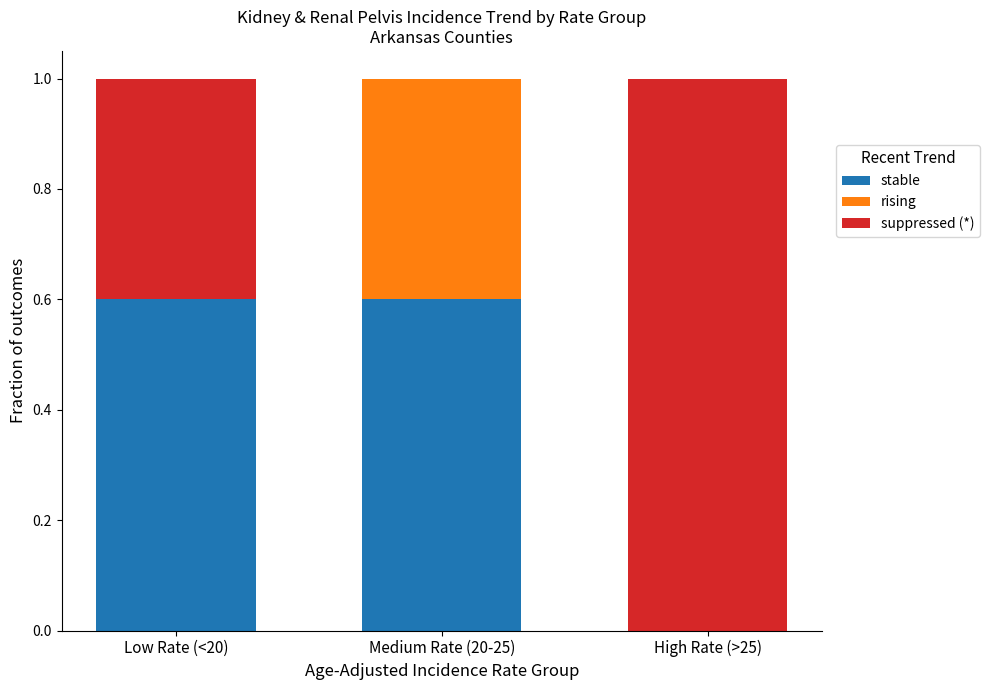

Read the stable value at Low Rate (<20).

0.6